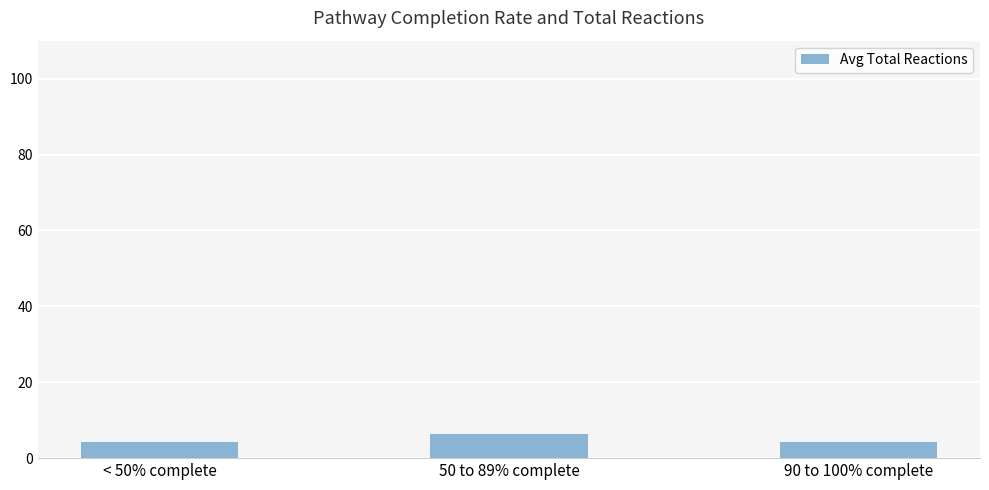

What is the maximum value shown in the chart?

6.3